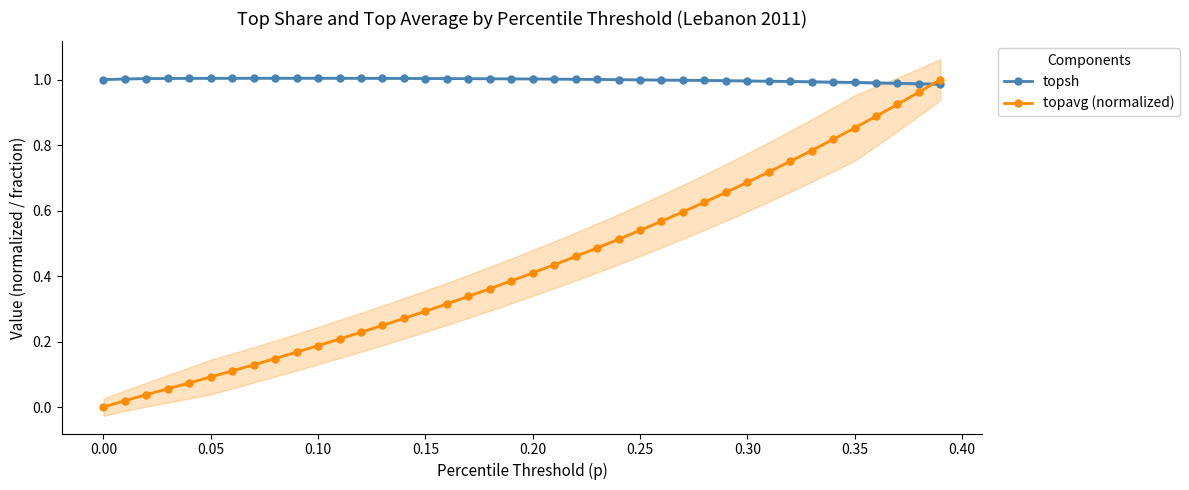

Is the value of topsh at 0.35 greater than the value of topavg (normalized) at 0.00?

Yes